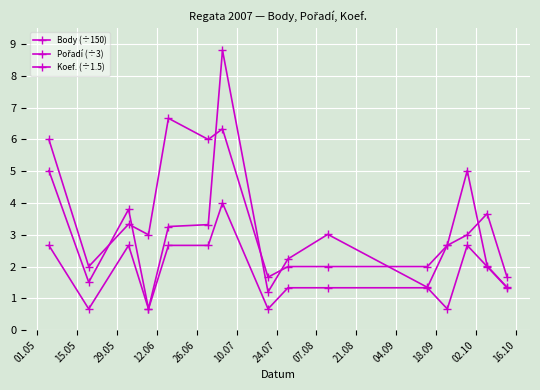

True or false: Pořadí (÷3) and Body (÷150) cross at least once.

True